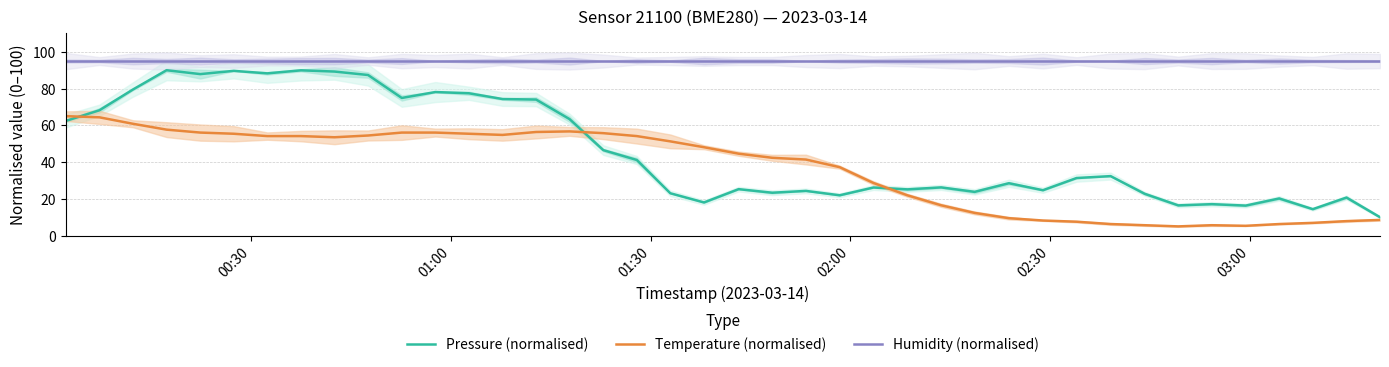

True or false: Humidity (normalised) and Temperature (normalised) cross at least once.

False